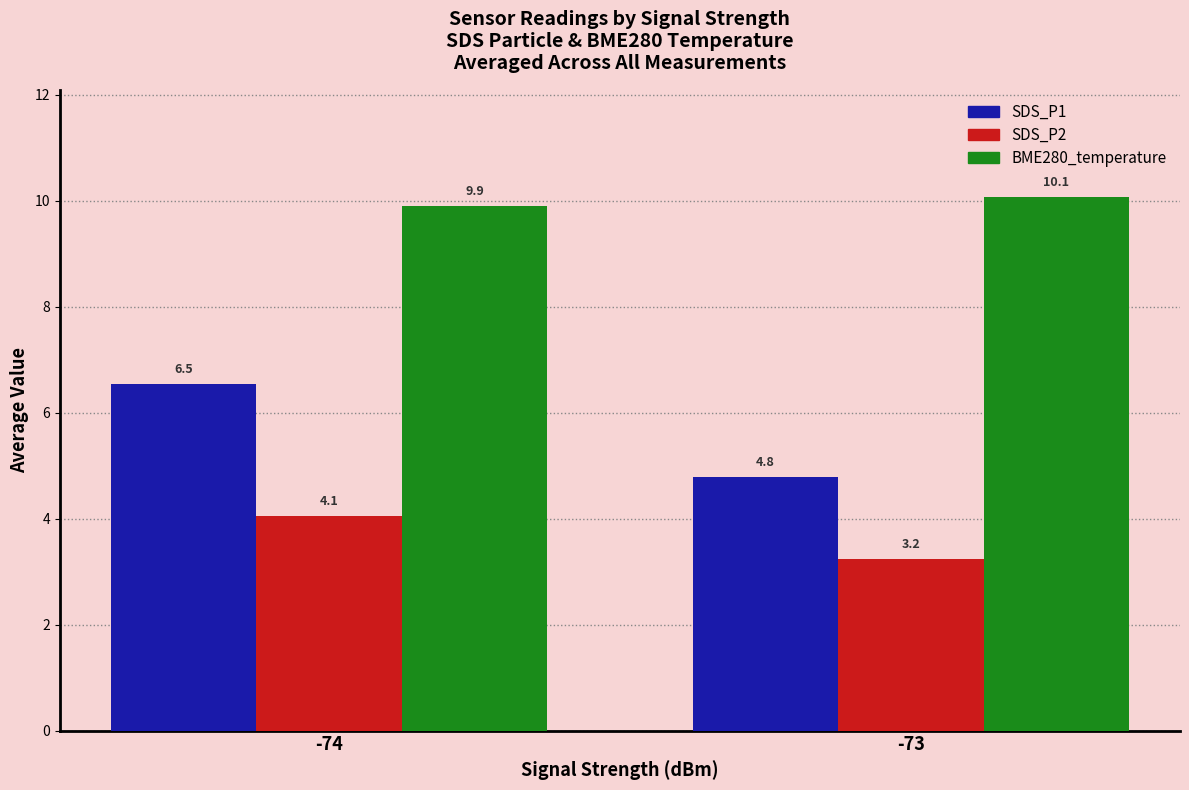

Is it true that SDS_P1 equals 1.5 at -73?

False